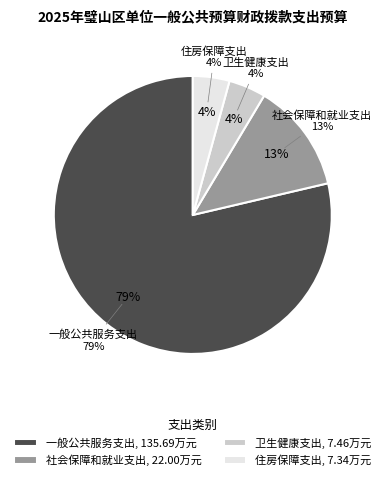

Which slice represents more than half of the pie?

一般公共服务支出